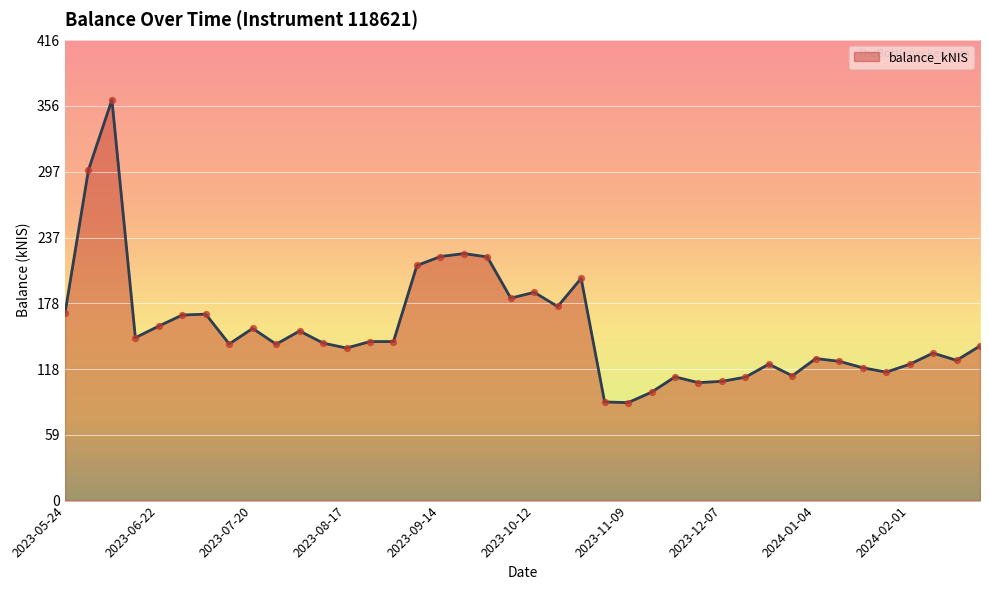

What is the smallest value displayed?

88.5